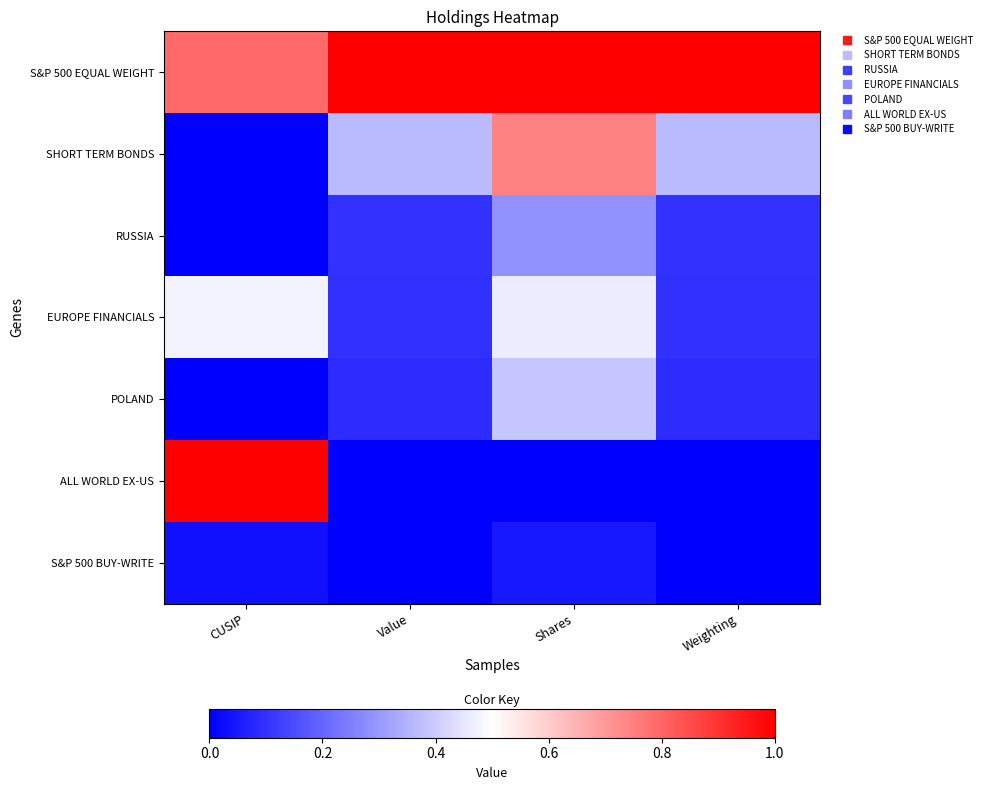

Reading right to left, what are all the values shown in this chart?

S&P 500 EQUAL WEIGHT: Weighting=1.0	Shares=1.0	Value=1.0	CUSIP=0.8
SHORT TERM BONDS: Weighting=0.4	Shares=0.7	Value=0.4	CUSIP=0.0
RUSSIA: Weighting=0.1	Shares=0.3	Value=0.1	CUSIP=0.0
EUROPE FINANCIALS: Weighting=0.1	Shares=0.5	Value=0.1	CUSIP=0.5
POLAND: Weighting=0.1	Shares=0.4	Value=0.1	CUSIP=0.0
ALL WORLD EX-US: Weighting=0.0	Shares=0.0	Value=0.0	CUSIP=1.0
S&P 500 BUY-WRITE: Weighting=0.0	Shares=0.0	Value=0.0	CUSIP=0.0